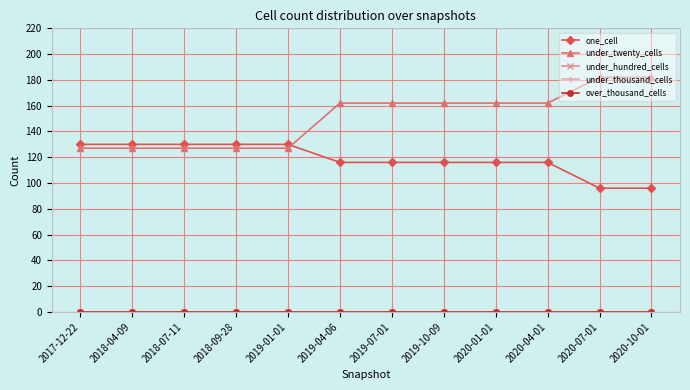

True or false: under_hundred_cells has more than 0 points higher than both neighbors.

False